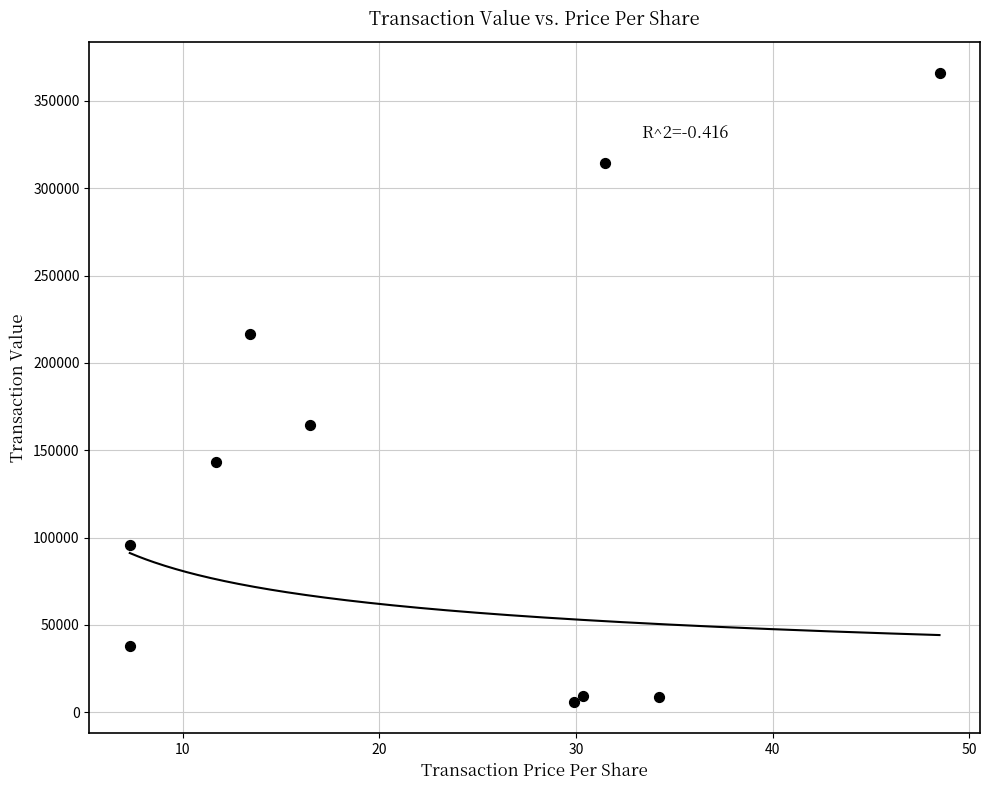

What is the range of Y values (max minus min)?

359898